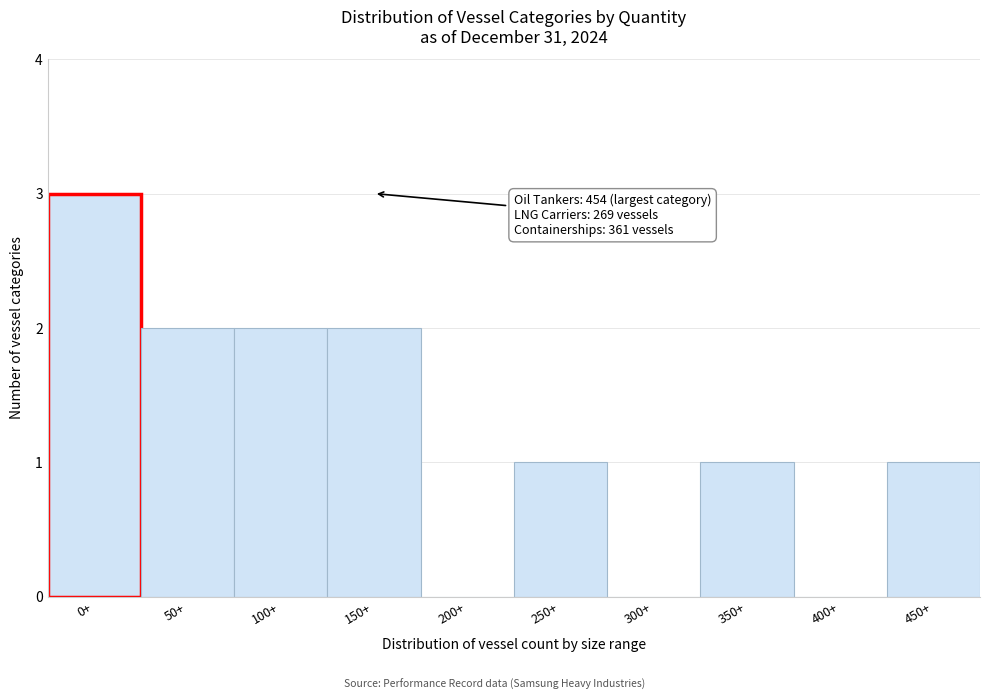

Reading left to right, list all the values displayed in this chart.

0+=3	50+=2	100+=2	150+=2	200+=0	250+=1	300+=0	350+=1	400+=0	450+=1